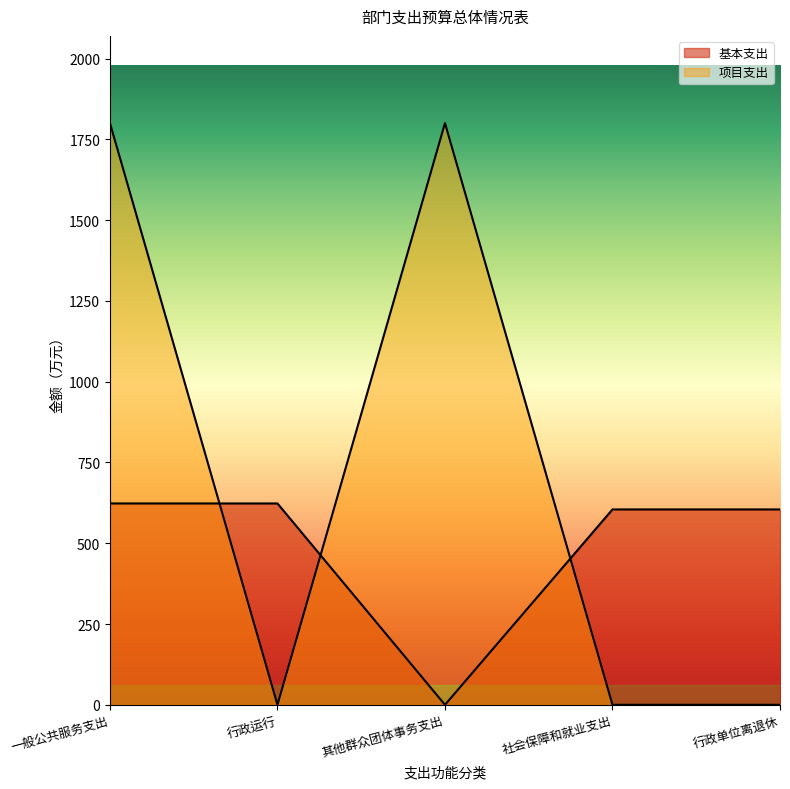

Is it true that 项目支出 equals 1237.9 at 其他群众团体事务支出?

False